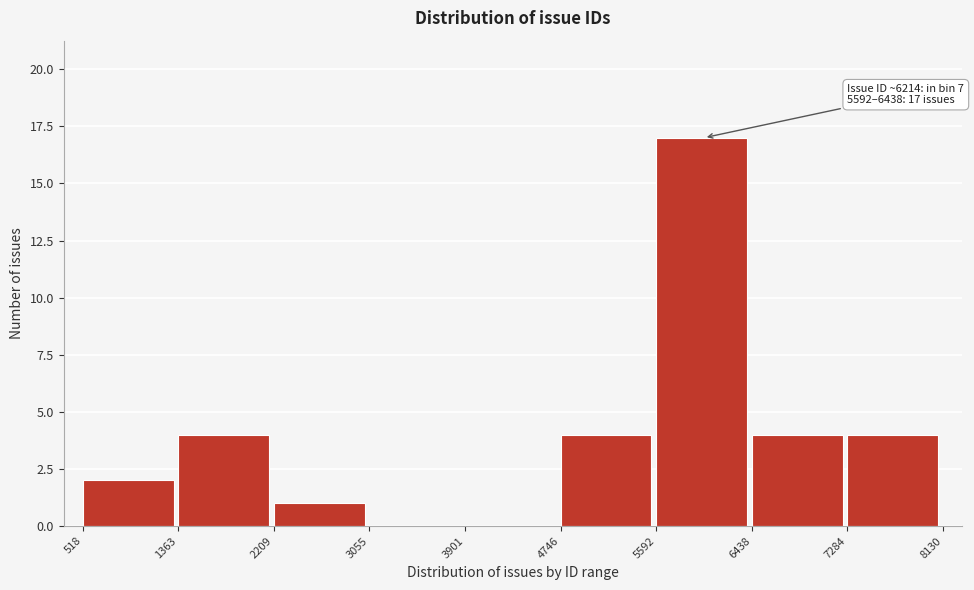

Which range on the x-axis has the tallest bar?

5592 to 6438